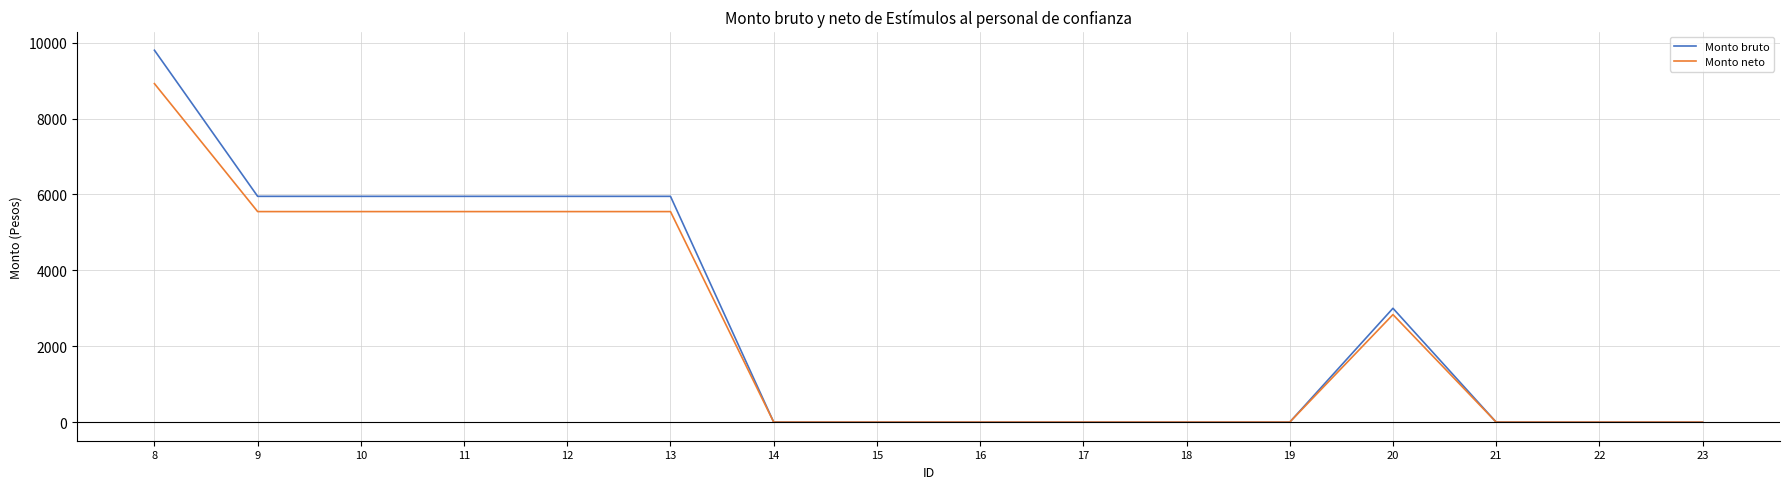

The value of Monto neto at 11 is 1374. True or false?

False